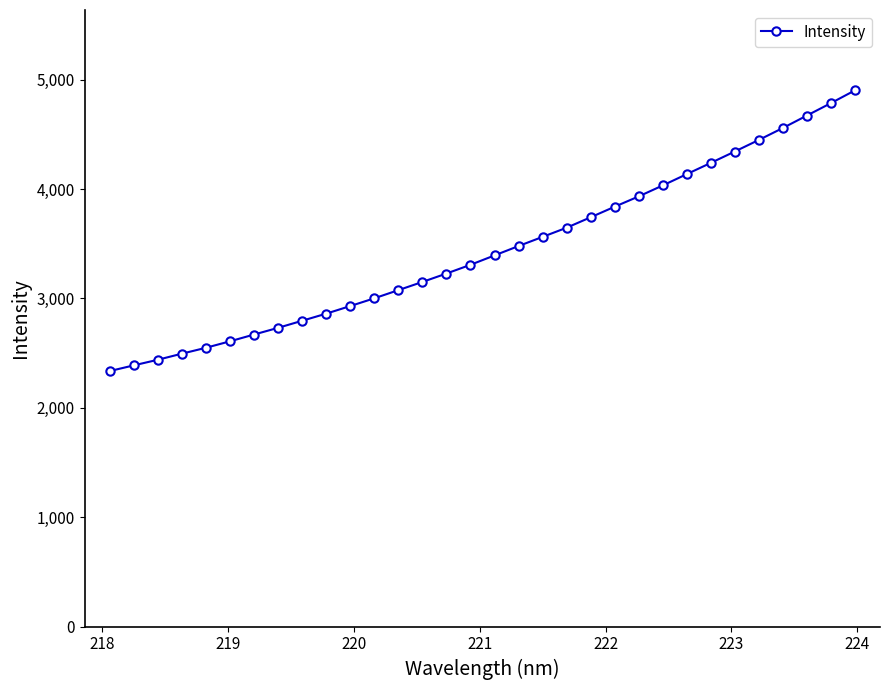

What is the sum of all values?

110295.6